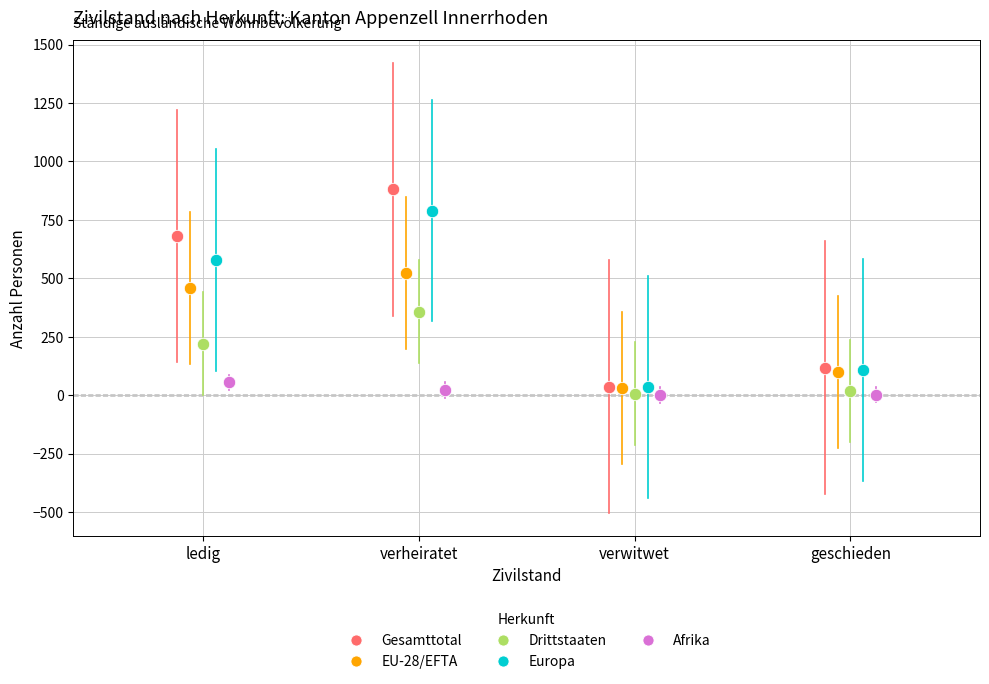

Which series has the largest Y range (max minus min)?

Gesamttotal